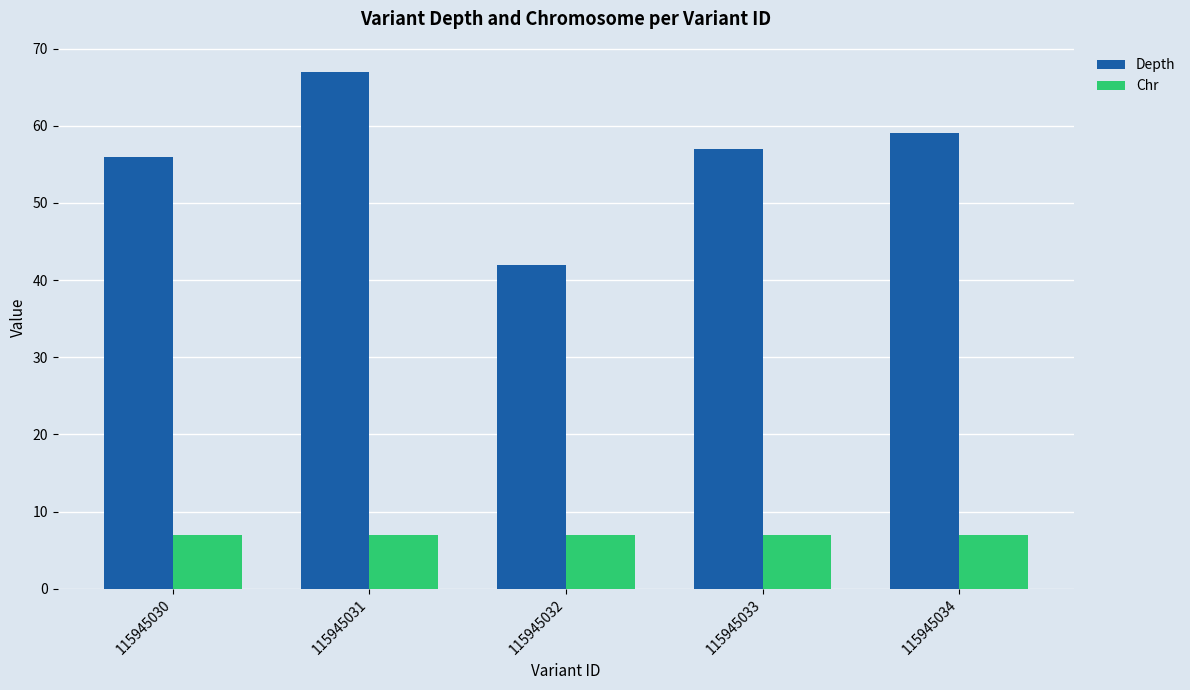

True or false: Depth has a value of 91 at 115945034.

False